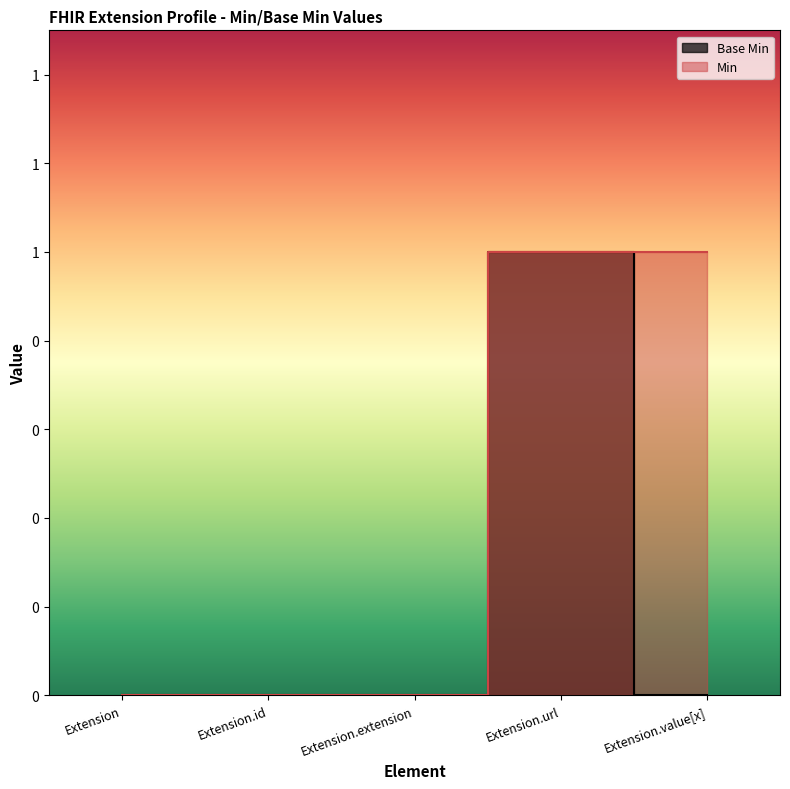

Count the values in the range 0 to 1.

5